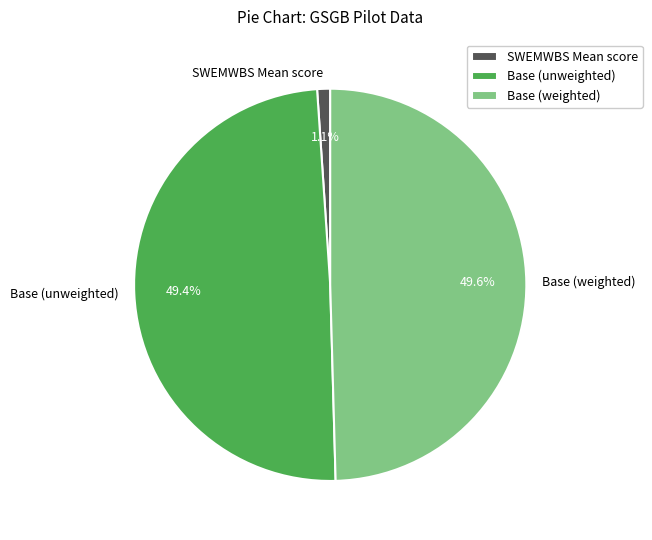

What percentage is NOT represented by Base (weighted)?

50.4%